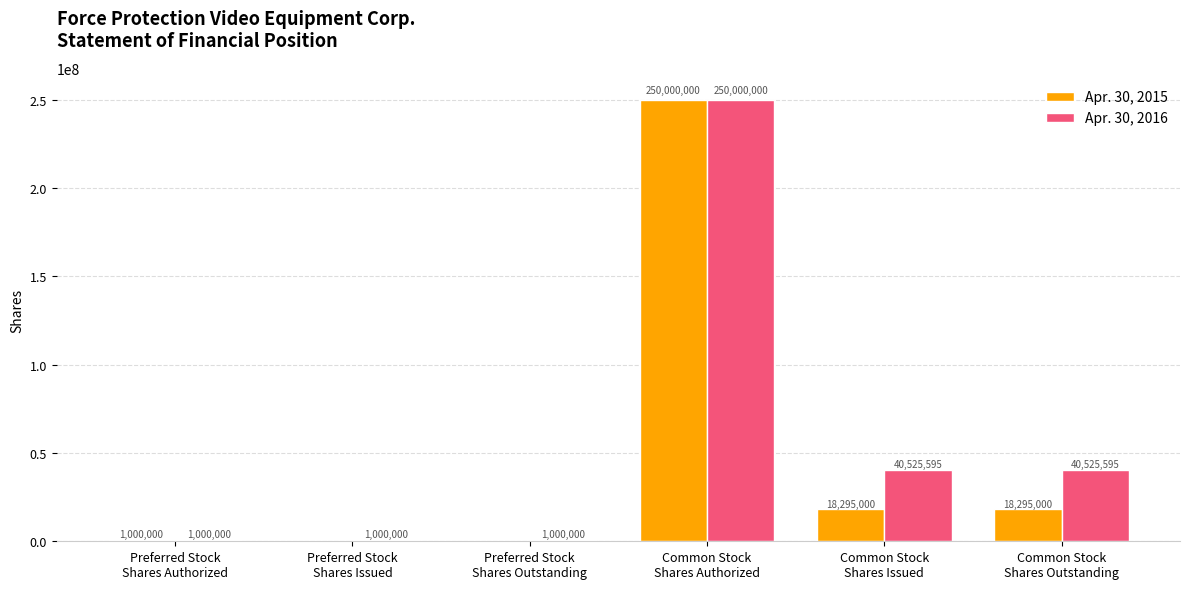

Reading left to right, what are all the values shown in this chart?

Apr. 30, 2015: Preferred Stock
Shares Authorized=1000000	Preferred Stock
Shares Issued=0	Preferred Stock
Shares Outstanding=0	Common Stock
Shares Authorized=250000000	Common Stock
Shares Issued=18295000	Common Stock
Shares Outstanding=18295000
Apr. 30, 2016: Preferred Stock
Shares Authorized=1000000	Preferred Stock
Shares Issued=1000000	Preferred Stock
Shares Outstanding=1000000	Common Stock
Shares Authorized=250000000	Common Stock
Shares Issued=40525595	Common Stock
Shares Outstanding=40525595